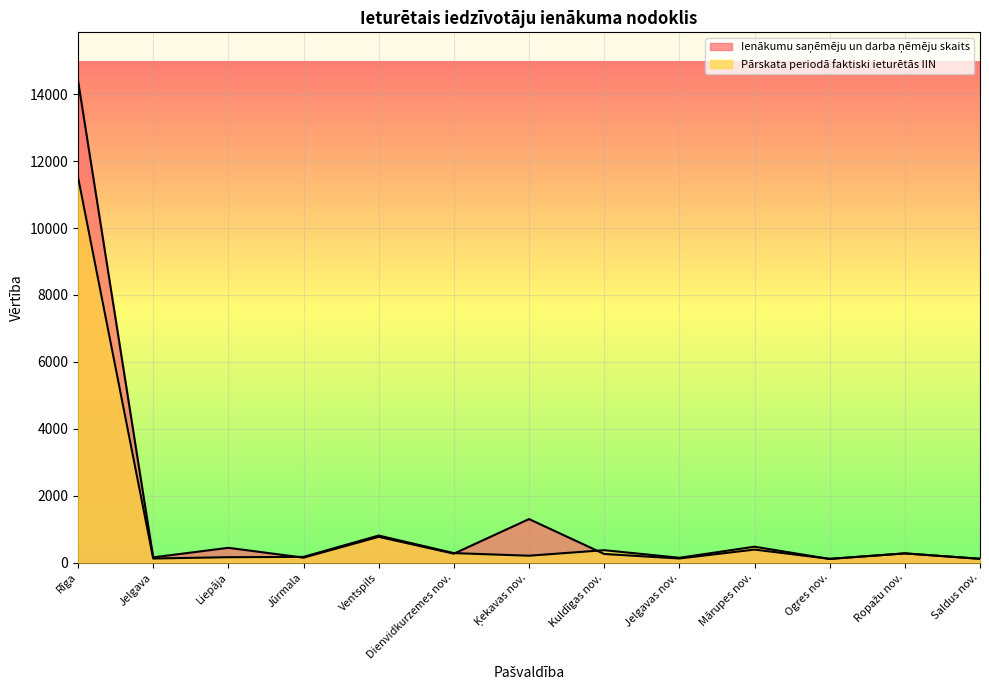

Count the number of data series in this chart.

2